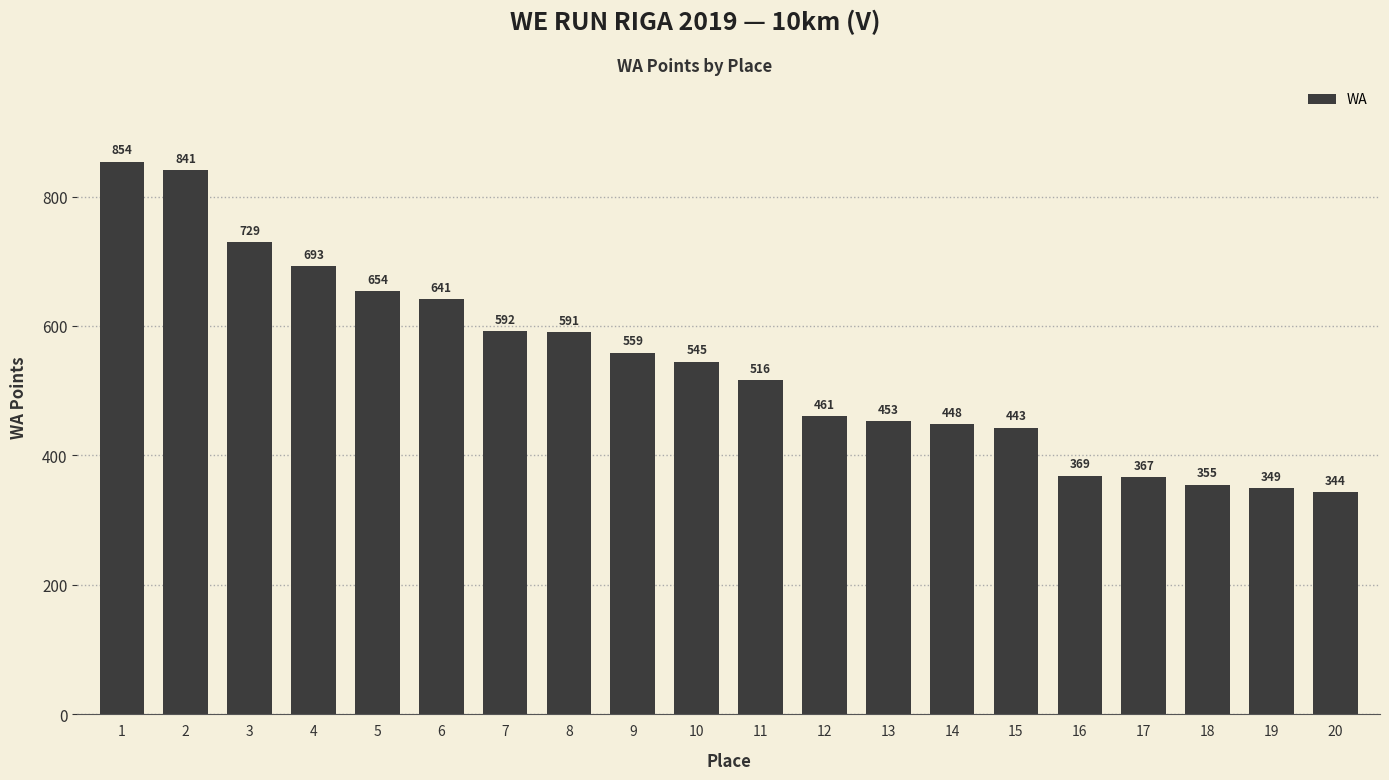

What is the difference between the second highest and minimum values?

497